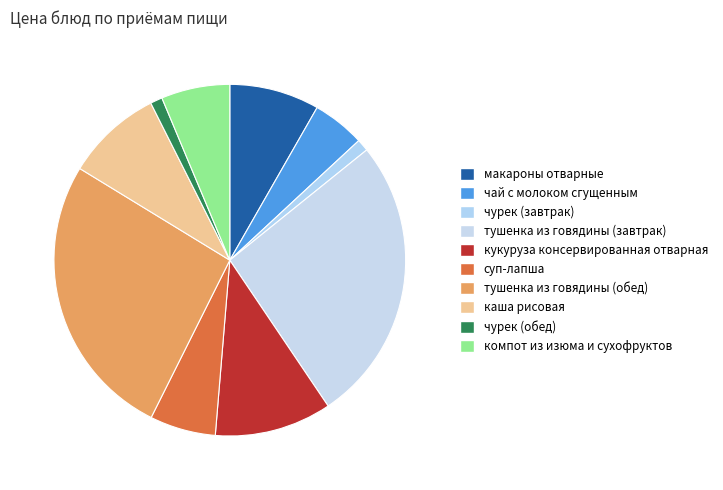

What is the largest slice in the pie chart?

тушенка из говядины (завтрак)